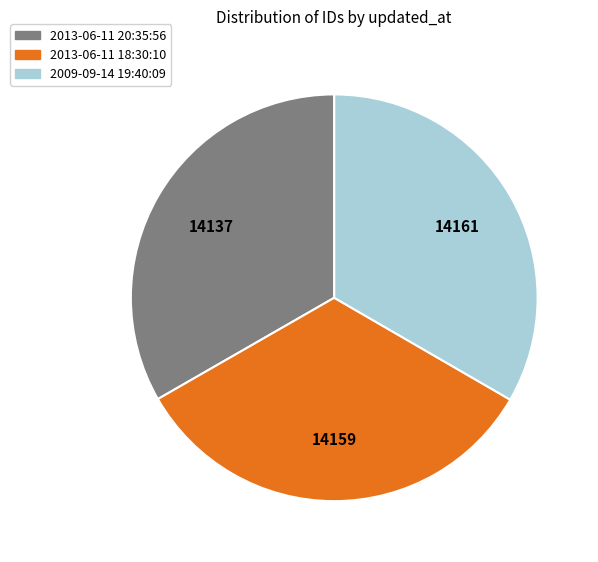

Do 2013-06-11 18:30:10 and 2009-09-14 19:40:09 together represent more than half of the pie?

Yes